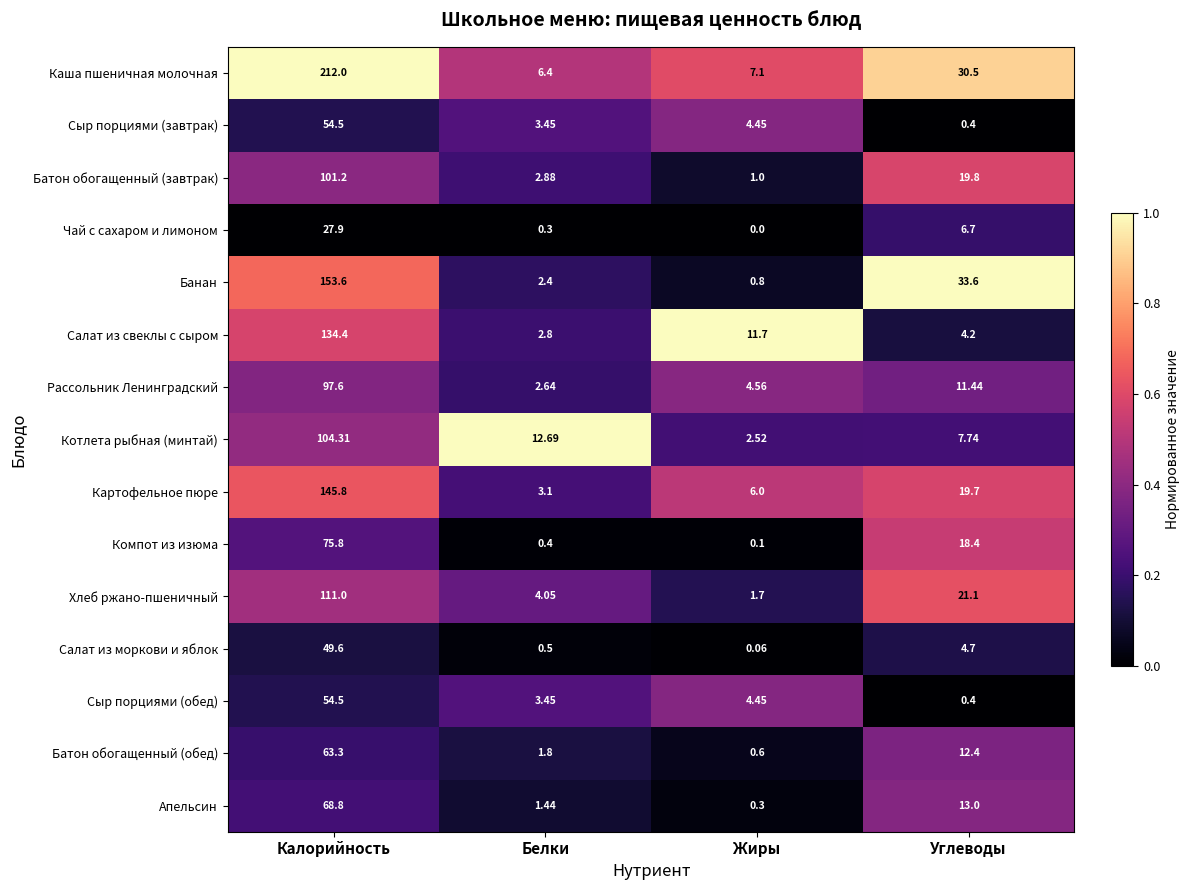

How many distinct data groups are displayed?

15